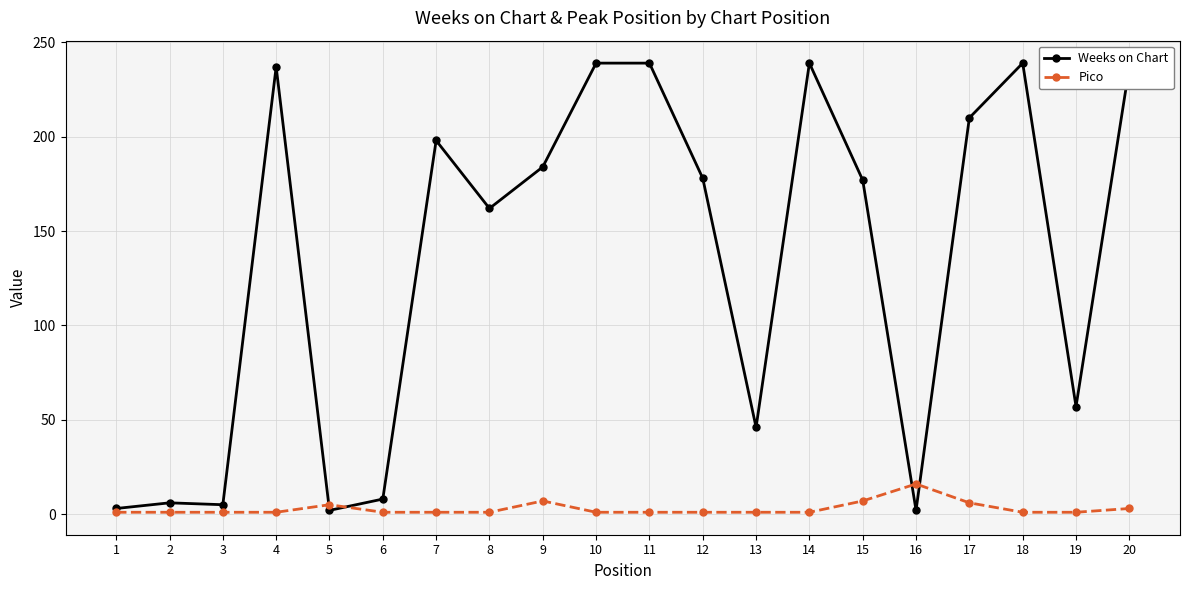

What is the maximum value for Weeks on Chart?

239